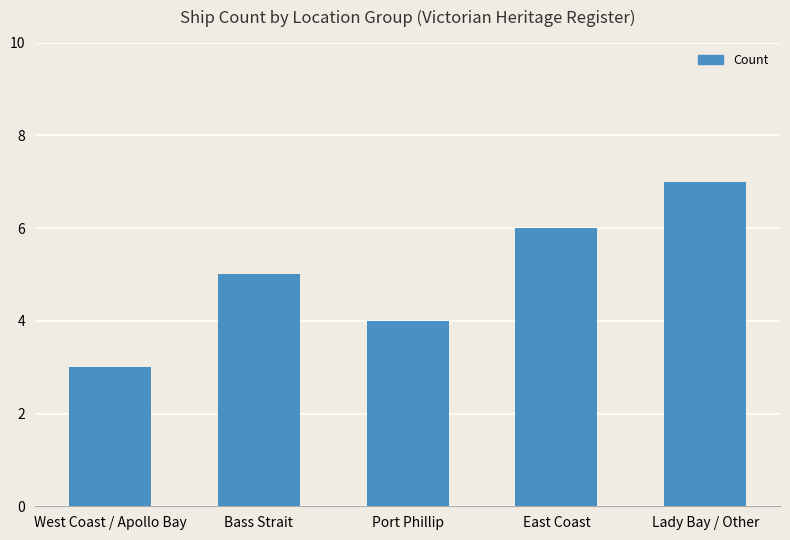

At which category does the chart reach its minimum across all series?

West Coast / Apollo Bay